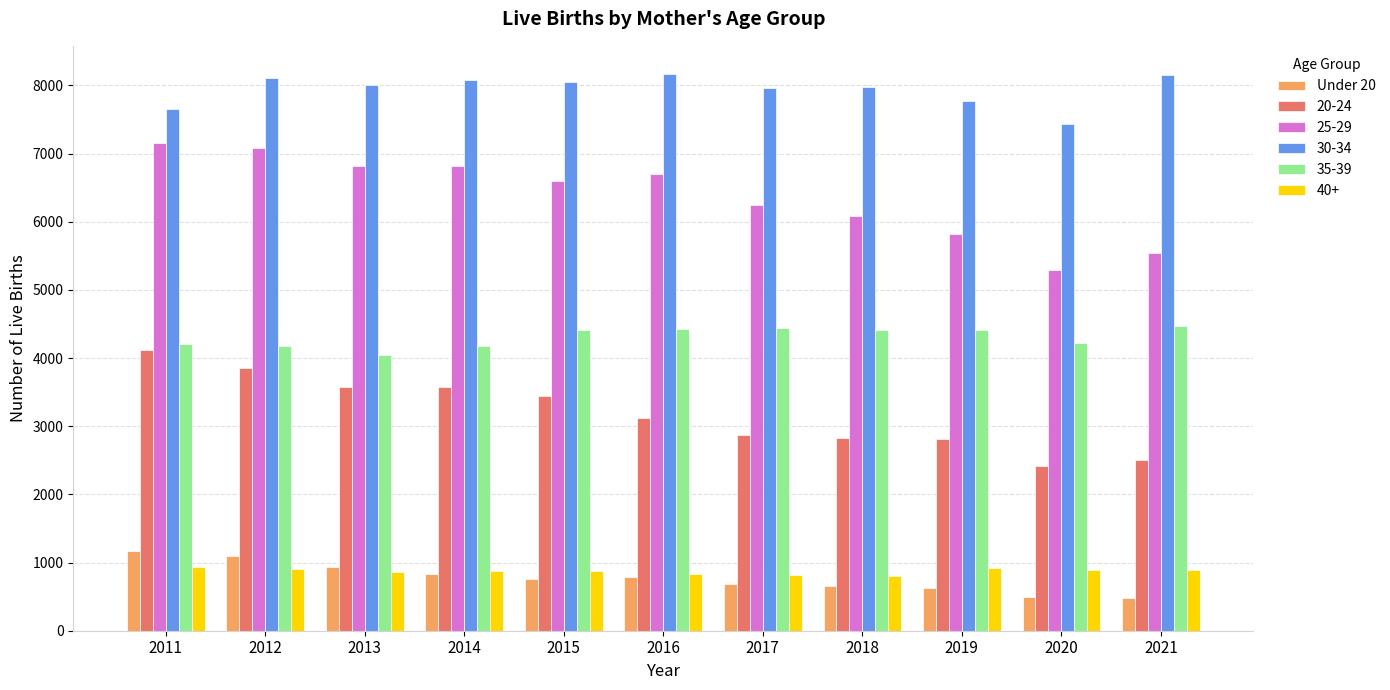

Is the value of Under 20 at 2018 greater than the value of 20-24 at 2016?

No